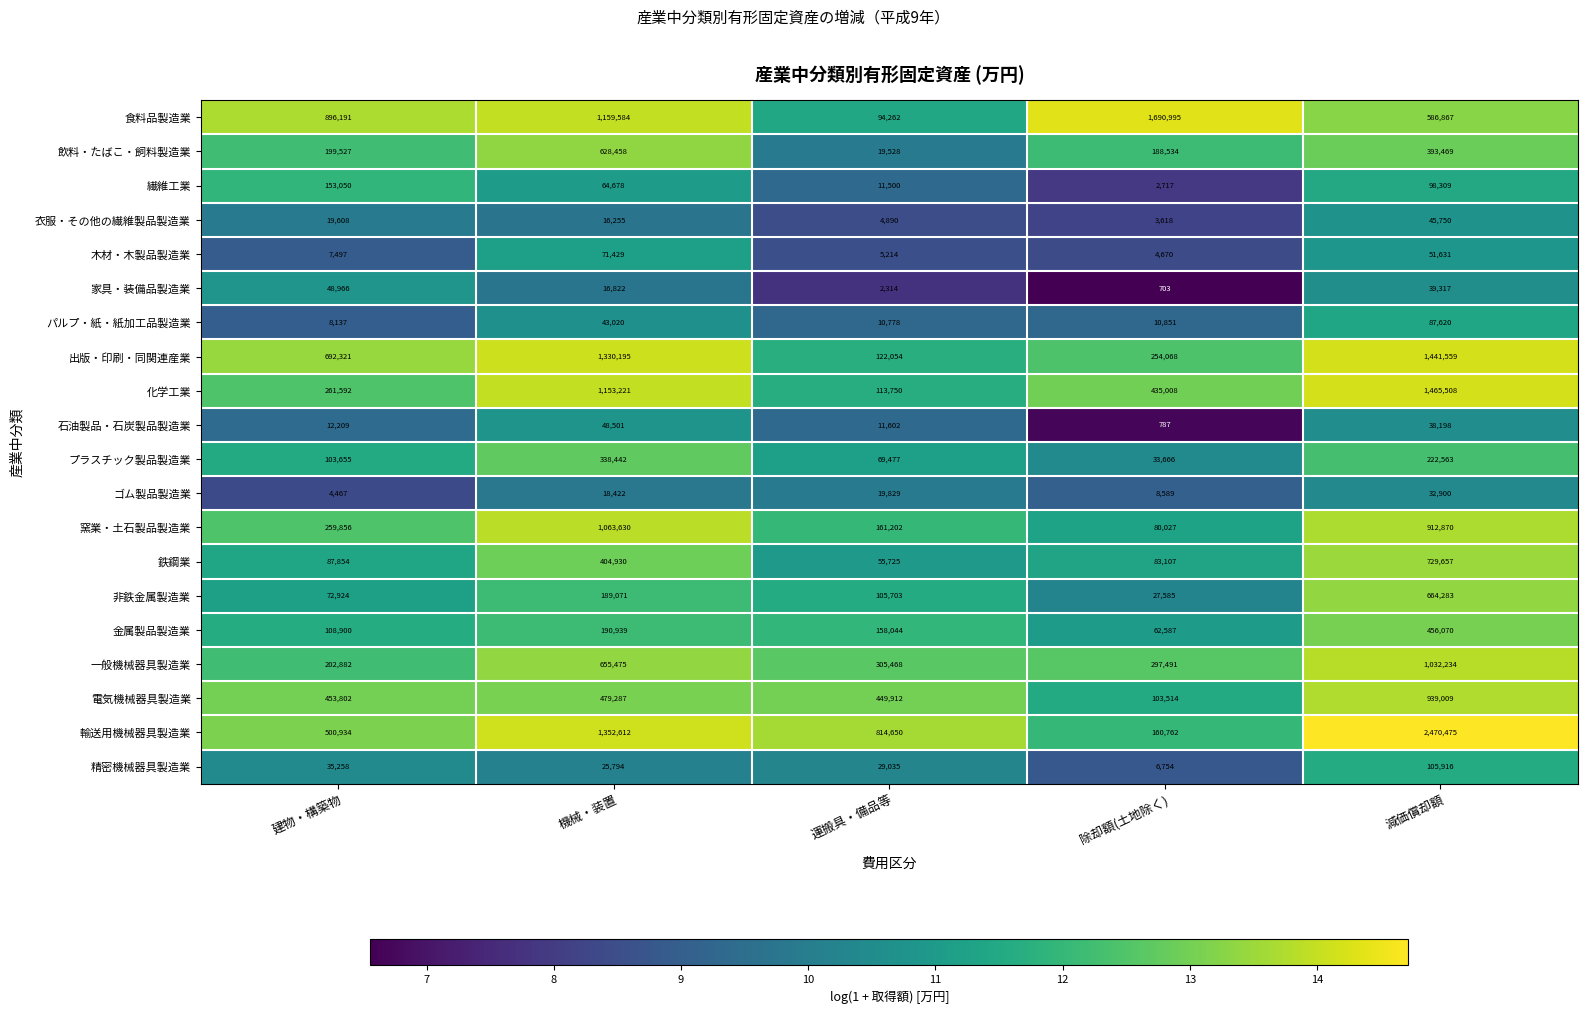

Rank the series by their maximum value, from lowest to highest.

ゴム製品製造業, 衣服・その他の繊維製品製造業, 石油製品・石炭製品製造業, 家具・装備品製造業, 木材・木製品製造業, パルプ・紙・紙加工品製造業, 精密機械器具製造業, 繊維工業, プラスチック製品製造業, 金属製品製造業, 飲料・たばこ・飼料製造業, 非鉄金属製造業, 鉄鋼業, 電気機械器具製造業, 一般機械器具製造業, 窯業・土石製品製造業, 出版・印刷・同関連産業, 化学工業, 食料品製造業, 輸送用機械器具製造業